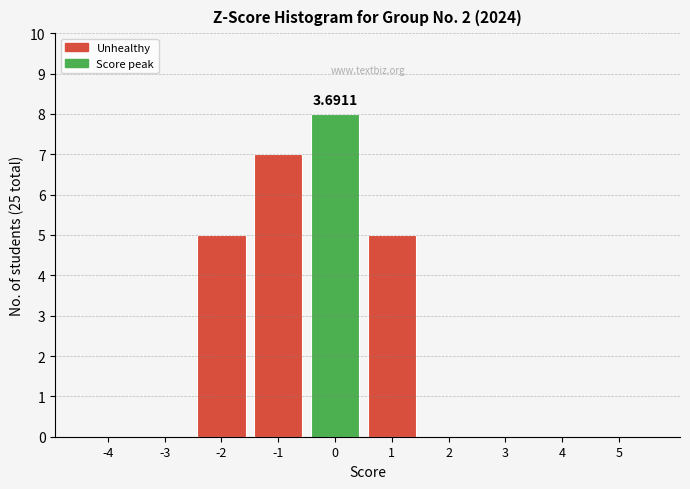

What is the sum of all values?

25